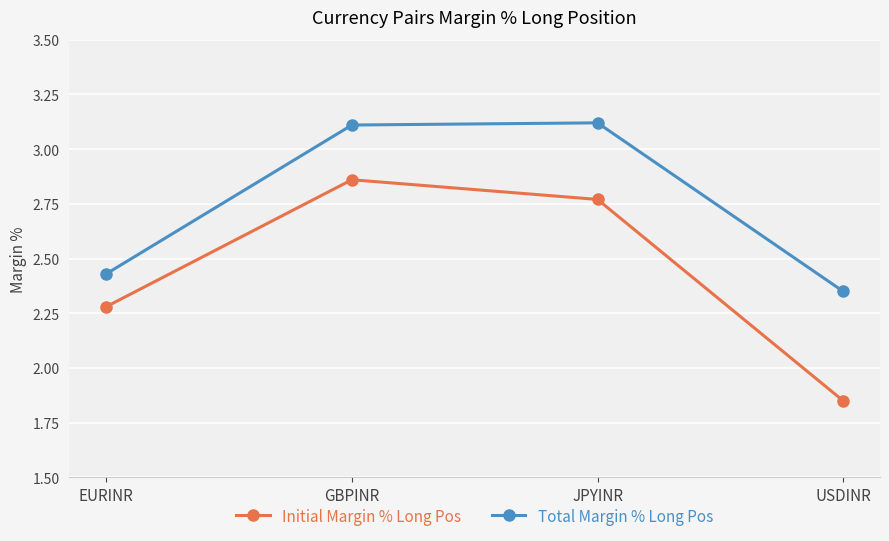

Which category has the highest value in the Initial Margin % Long Pos series?

GBPINR